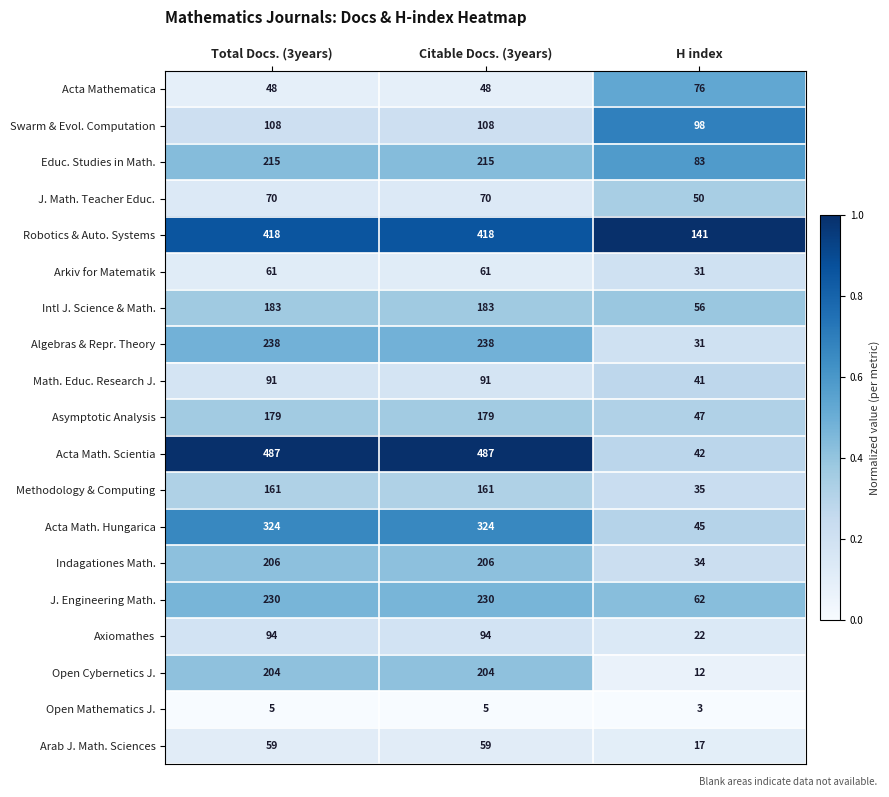

Count the J. Math. Teacher Educ. values in the range 50 to 70.

3